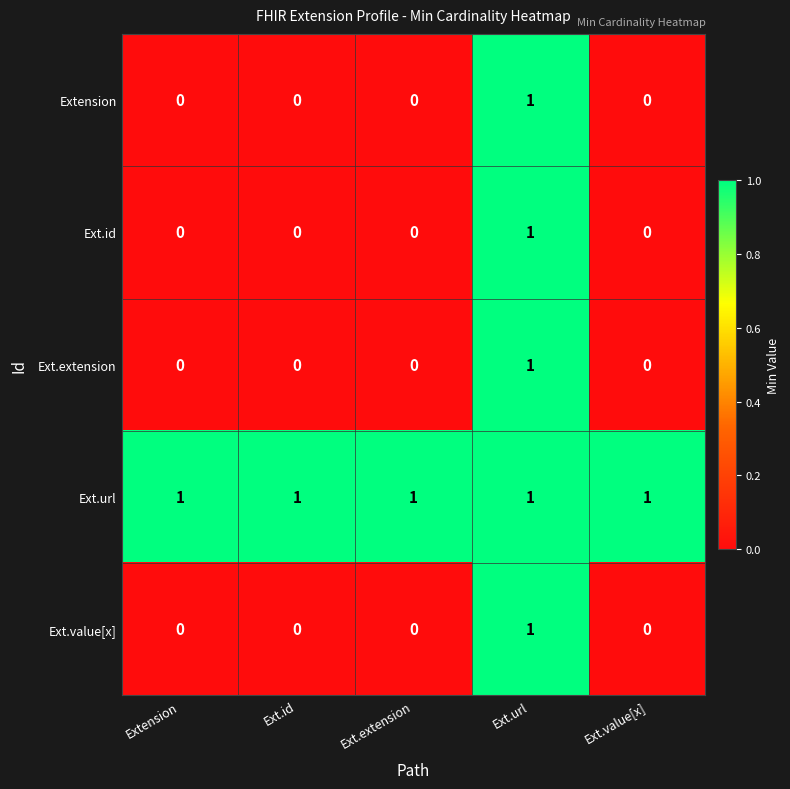

Is it true that Ext.extension equals 0 at Extension?

True